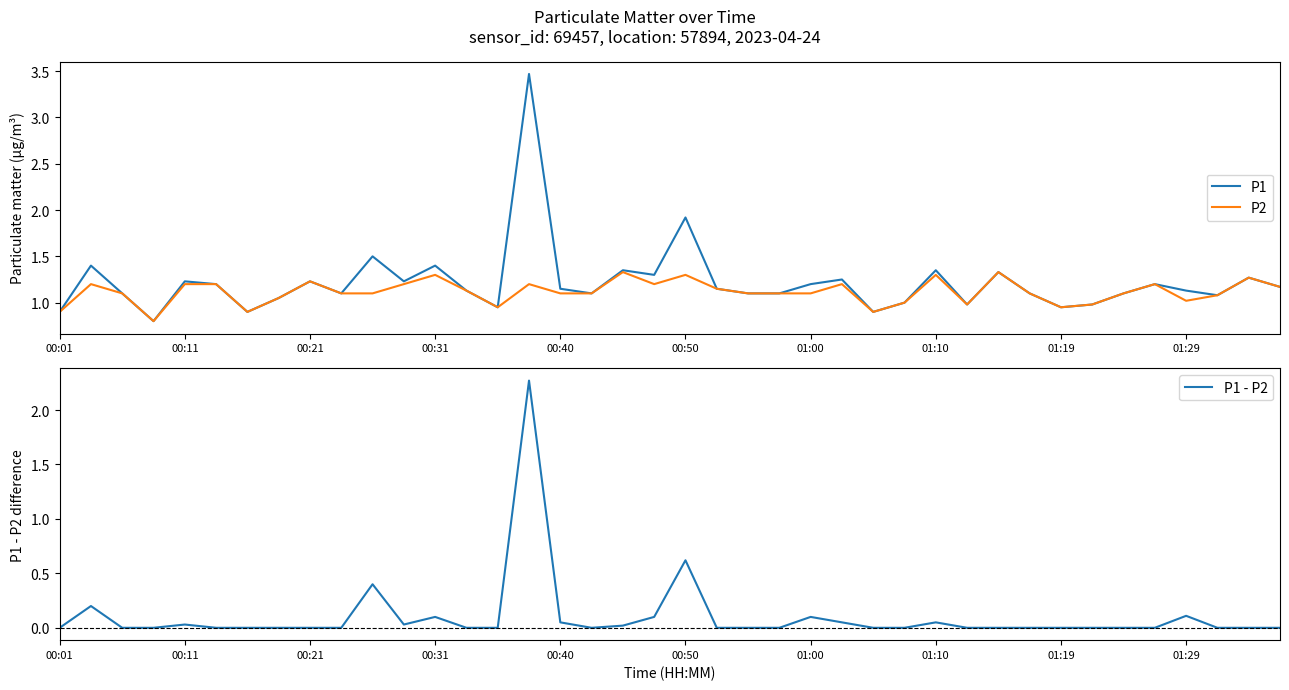

Which series has the largest range (max minus min)?

P1